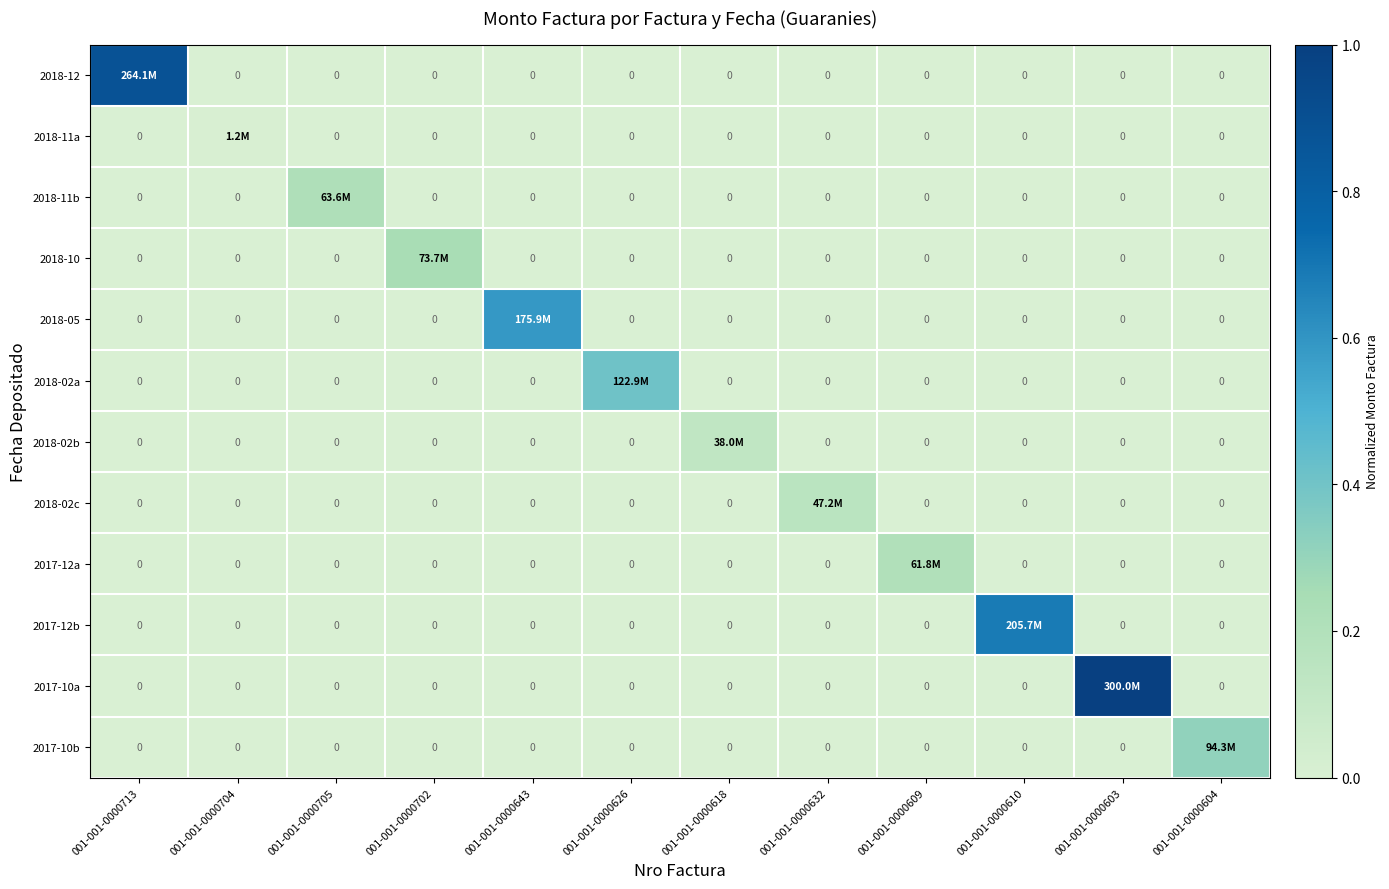

List the labels in order of 2018-12 value, smallest first.

001-001-0000704, 001-001-0000705, 001-001-0000702, 001-001-0000643, 001-001-0000626, 001-001-0000618, 001-001-0000632, 001-001-0000609, 001-001-0000610, 001-001-0000603, 001-001-0000604, 001-001-0000713